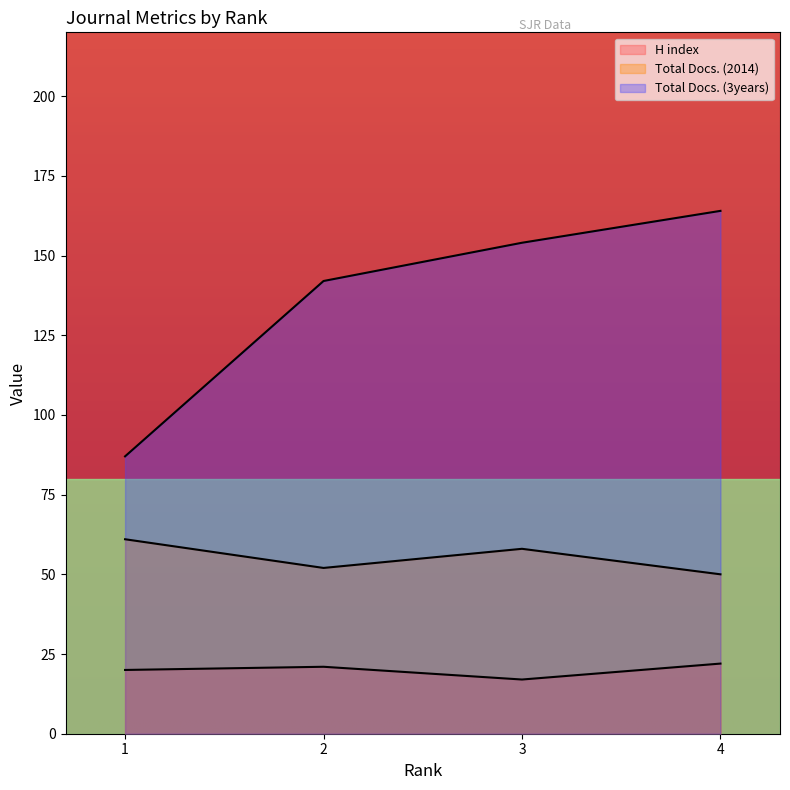

List the series in order of their overall mean, lowest first.

H index, Total Docs. (2014), Total Docs. (3years)